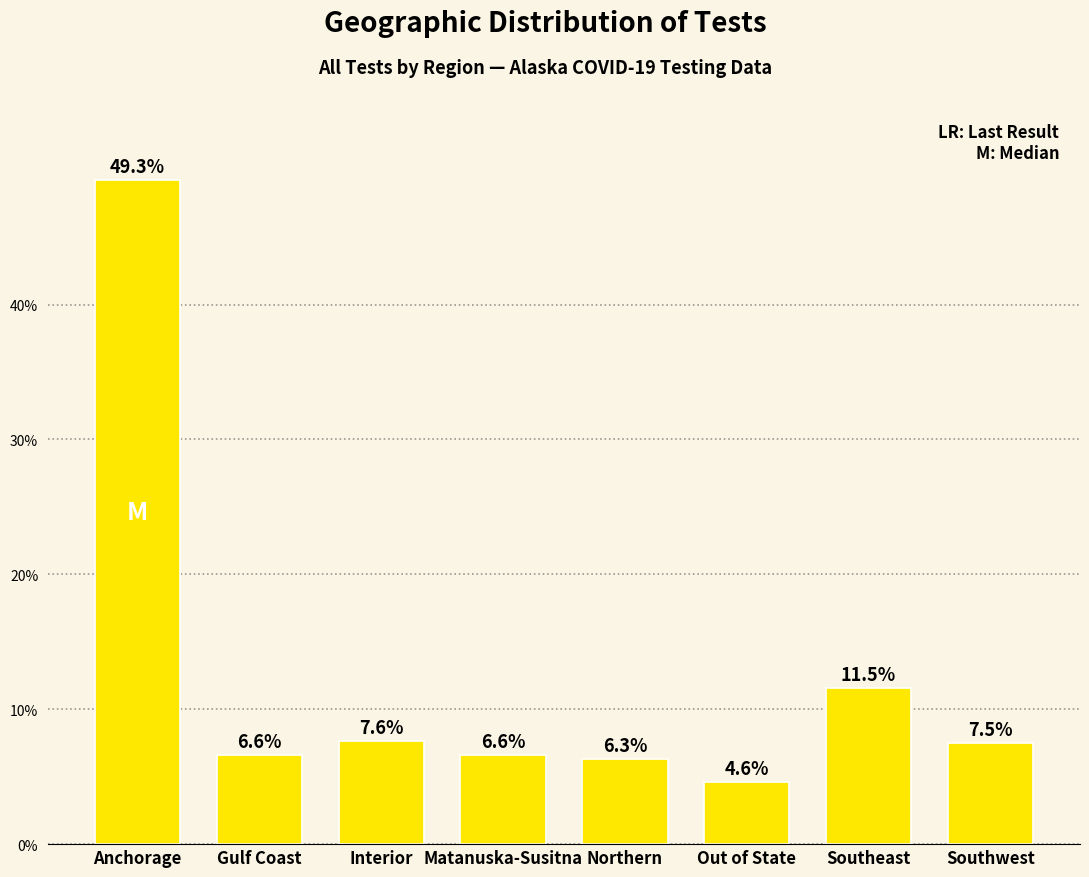

Reading right to left, extract all data points from this chart.

7.5	11.5	4.6	6.3	6.6	7.6	6.6	49.3